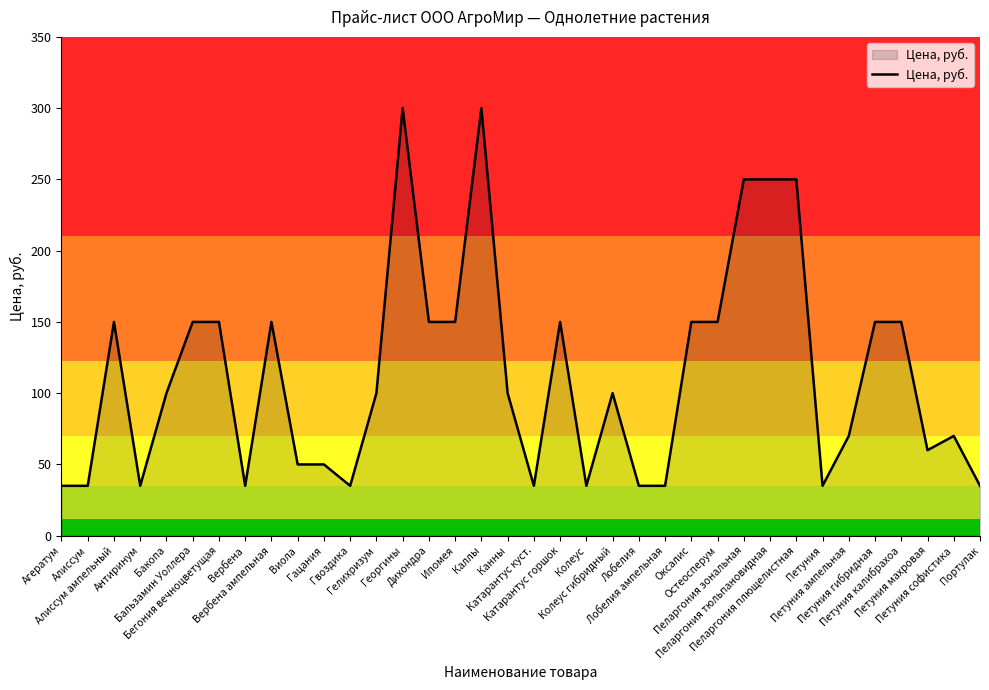

What is the greatest value displayed?

300